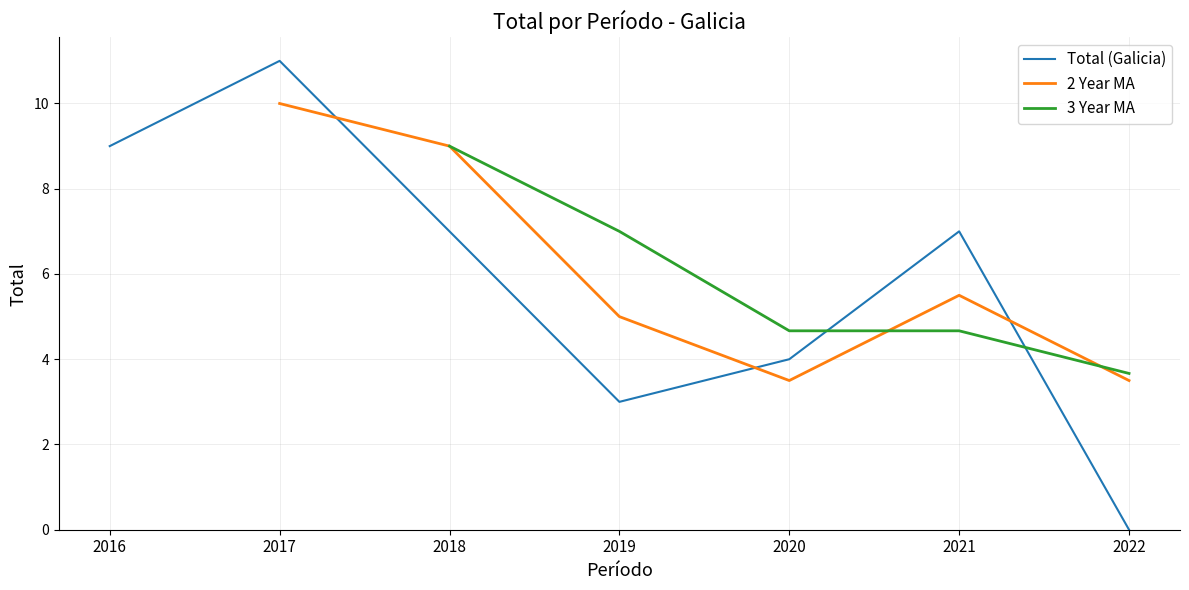

Is the value of 3 Year MA at 2022 greater than the value of 2 Year MA at 2020?

Yes